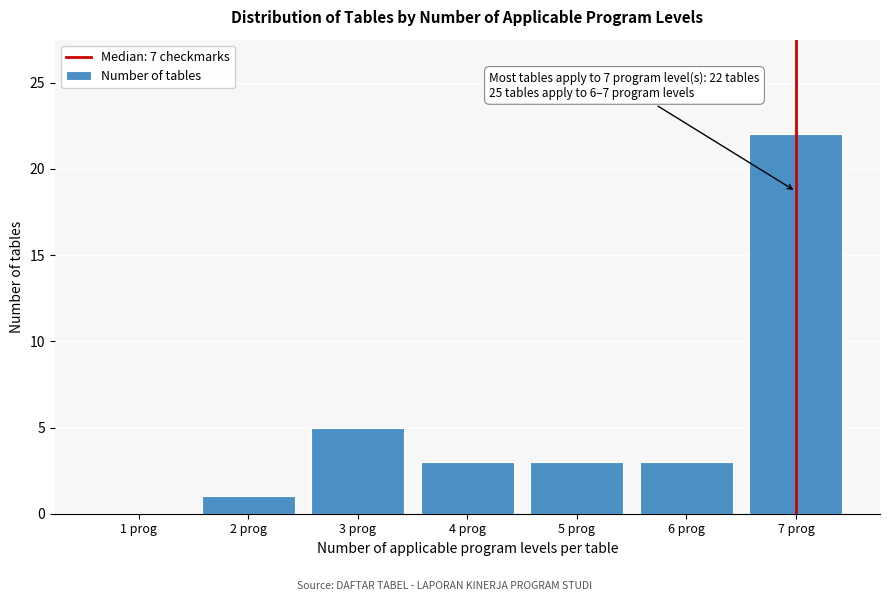

Over which range of the x-axis is the bar tallest?

6.5 to 7.5